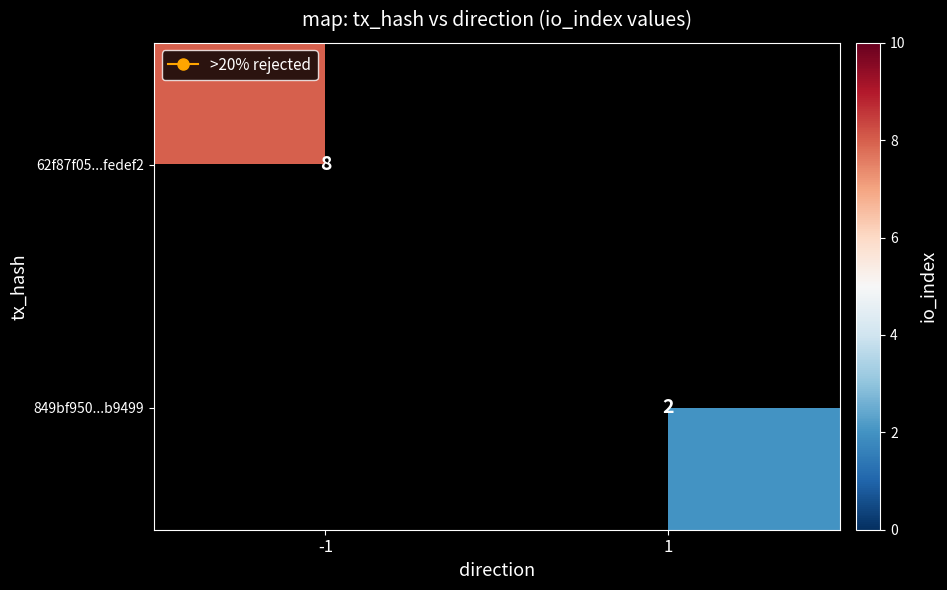

At which category does the chart reach its peak across all series?

-1